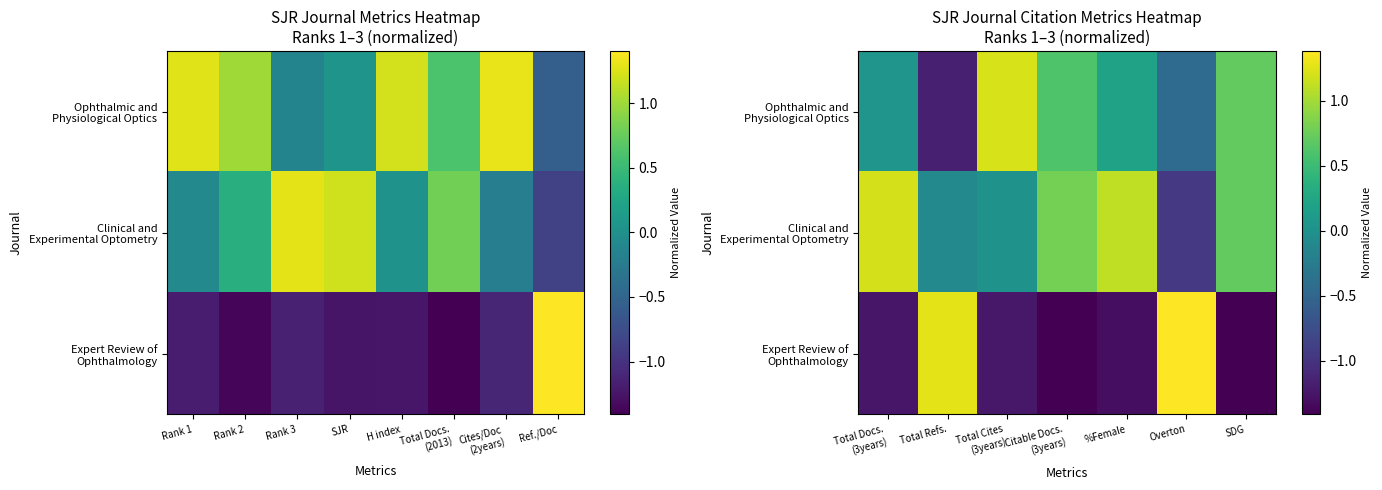

The value of Expert Review of Ophthalmology at Citable Docs. (3years) is -2.1. True or false?

False